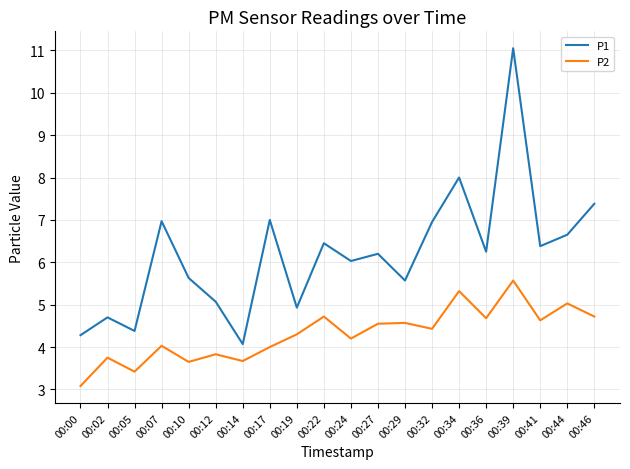

What is the sum of all P2 values?

86.2